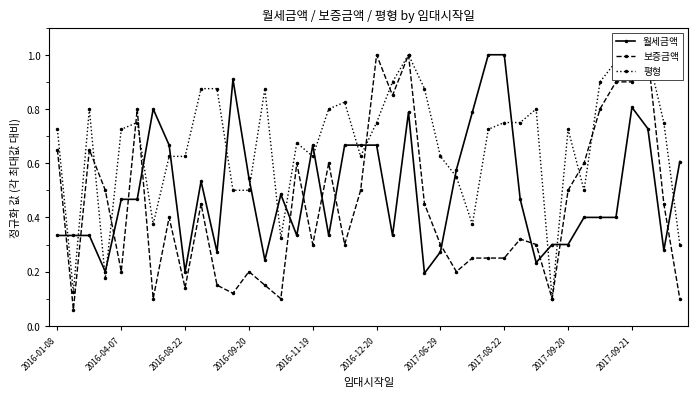

Rank the series by their maximum value, from lowest to highest.

월세금액, 보증금액, 평형